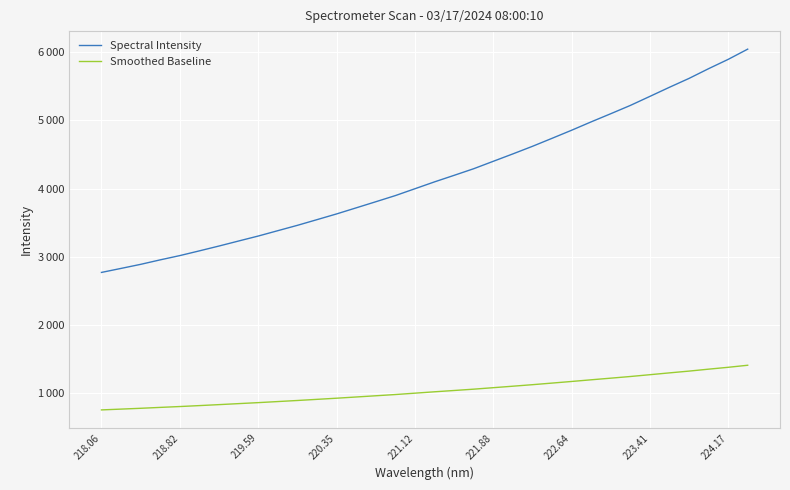

What are all the series names shown in the legend?

Spectral Intensity, Smoothed Baseline